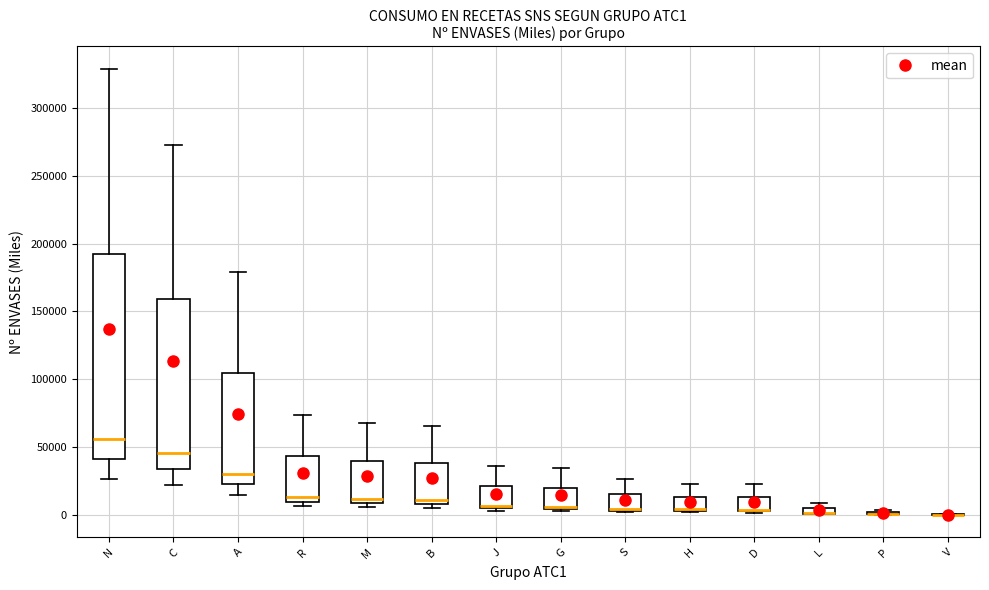

Comparing the boxes themselves (not the whiskers), which one is the tallest?

N